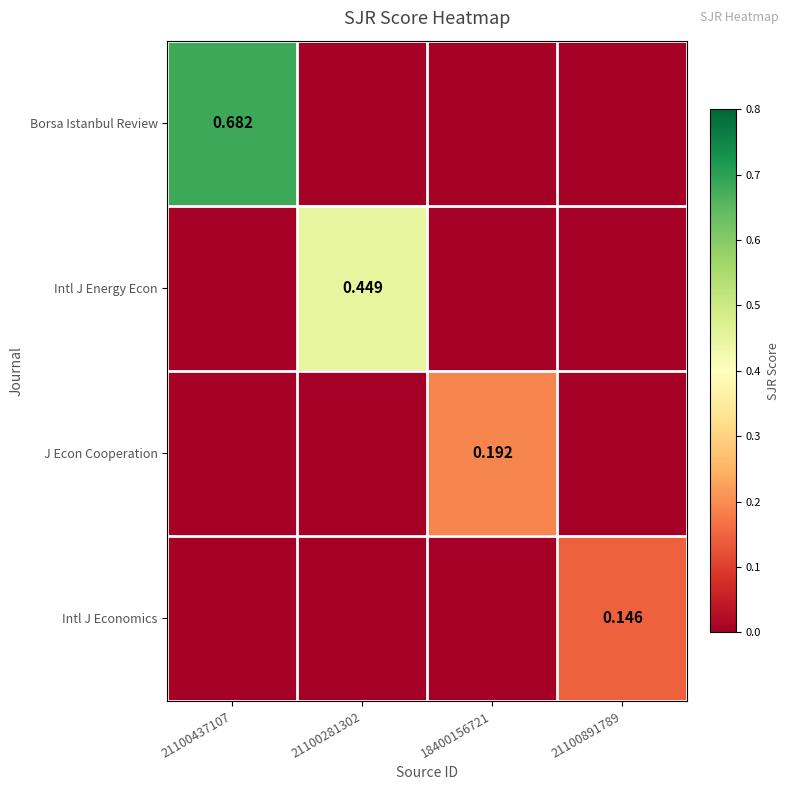

At 21100281302, list the series in order from smallest to largest.

Borsa Istanbul Review, J Econ Cooperation, Intl J Economics, Intl J Energy Econ